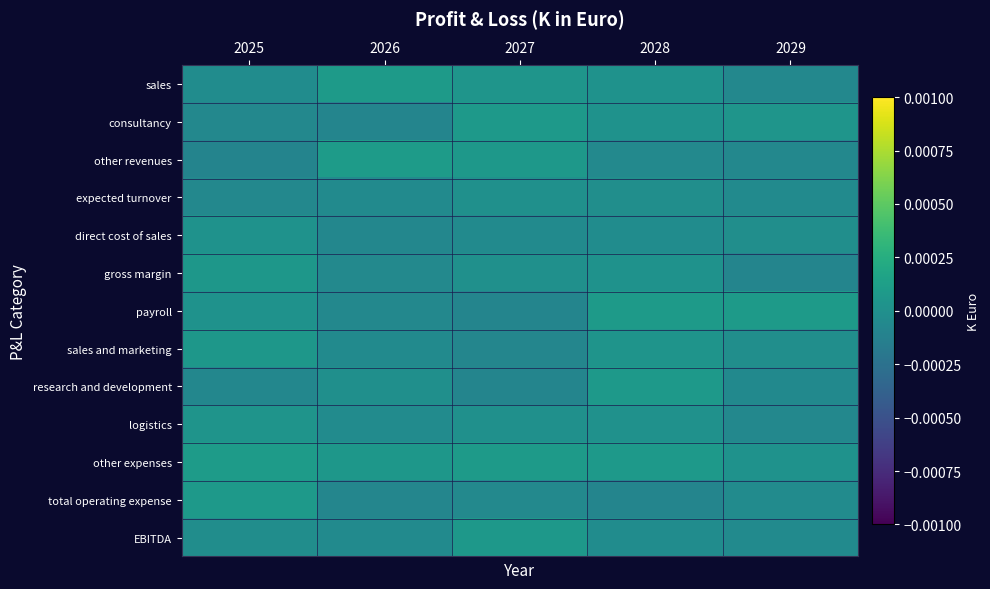

How many distinct data groups are displayed?

13